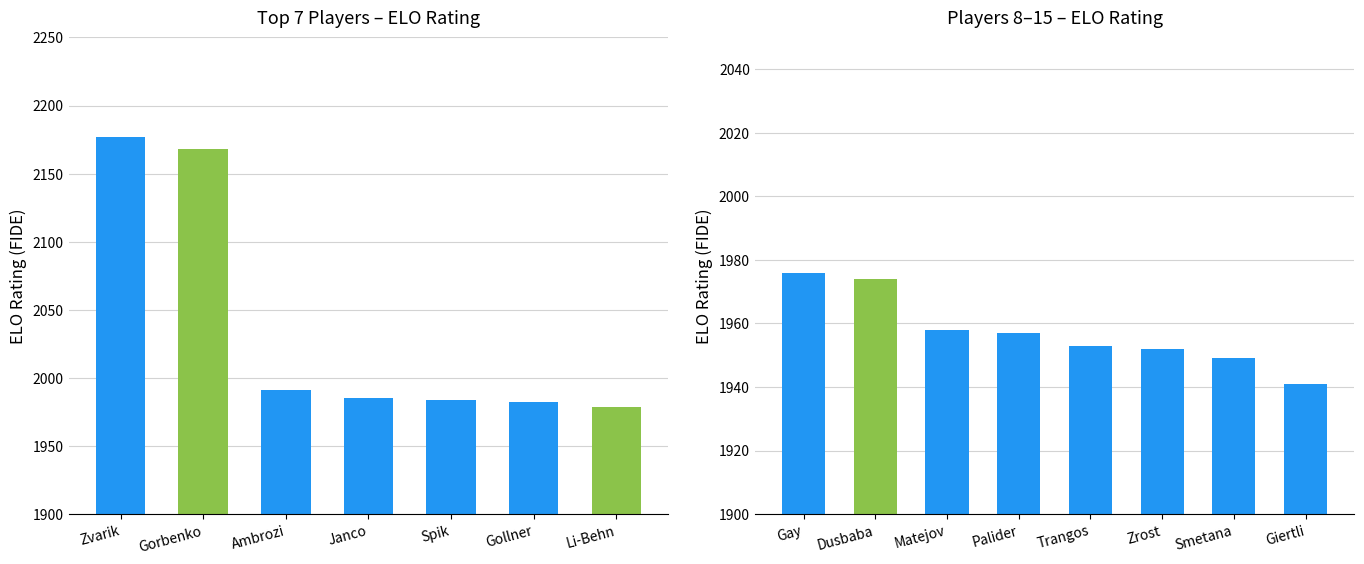

List the labels in order of value, largest first.

Zvarik, Gorbenko, Ambrozi, Janco, Spik, Gollner, Li-Behn, Gay, Dusbaba, Matejov, Palider, Trangos, Zrost, Smetana, Giertli